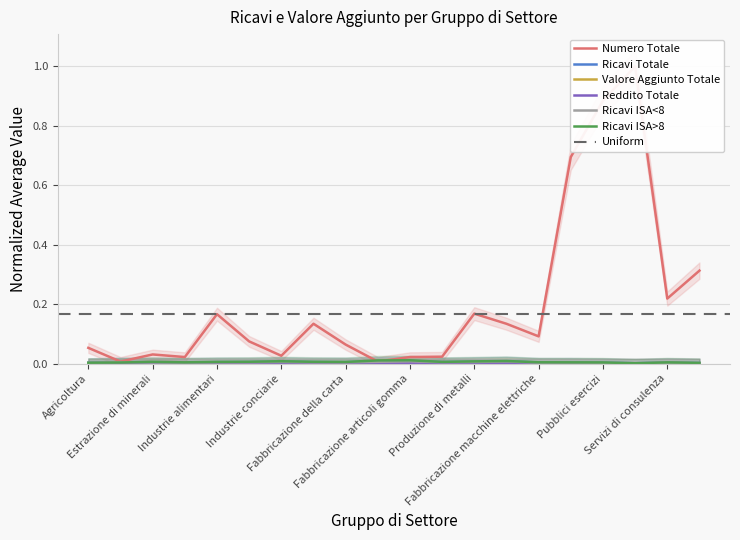

In Valore Aggiunto Totale, how many points are higher than both neighbors (excluding endpoints)?

5